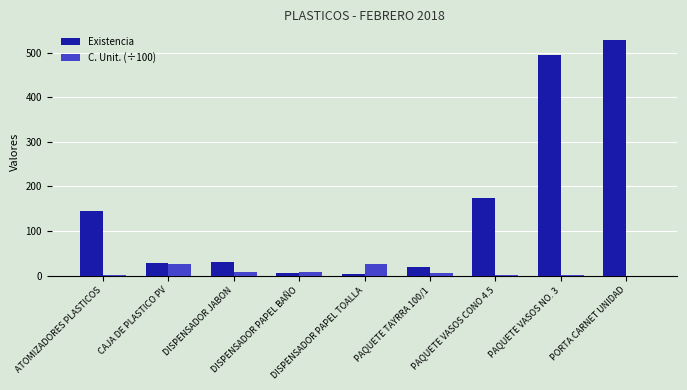

What is the sum of all Existencia values?

1431.0